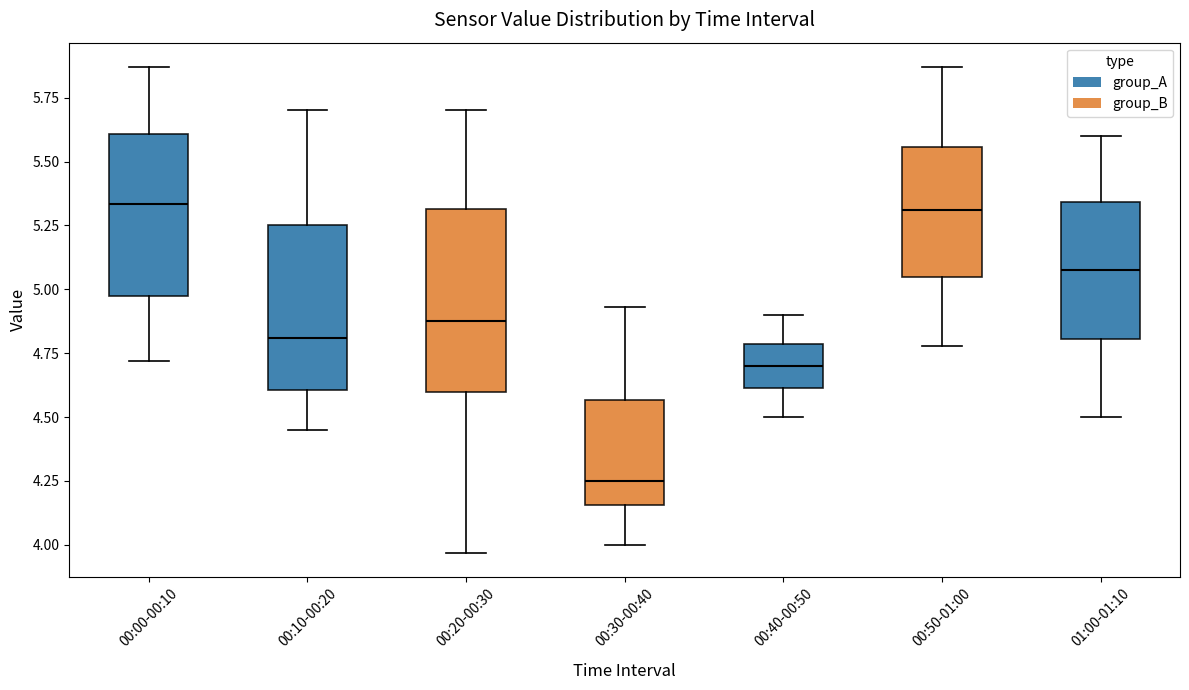

Where does the upper whisker of the box for 00:30-00:40 end on the y-axis? The values are not printed on the chart, so give them approximately, as read against the axis.

4.95